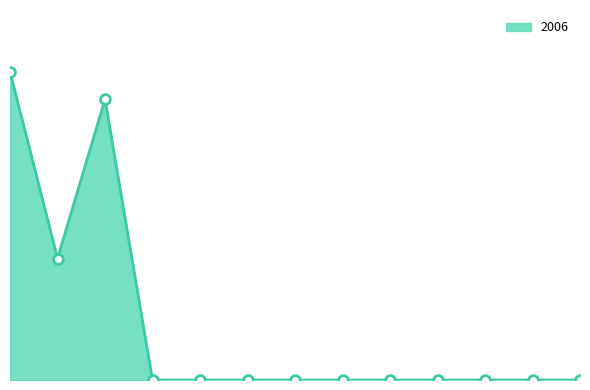

Between 5 and 7, which series saw the biggest shift?

2006_line